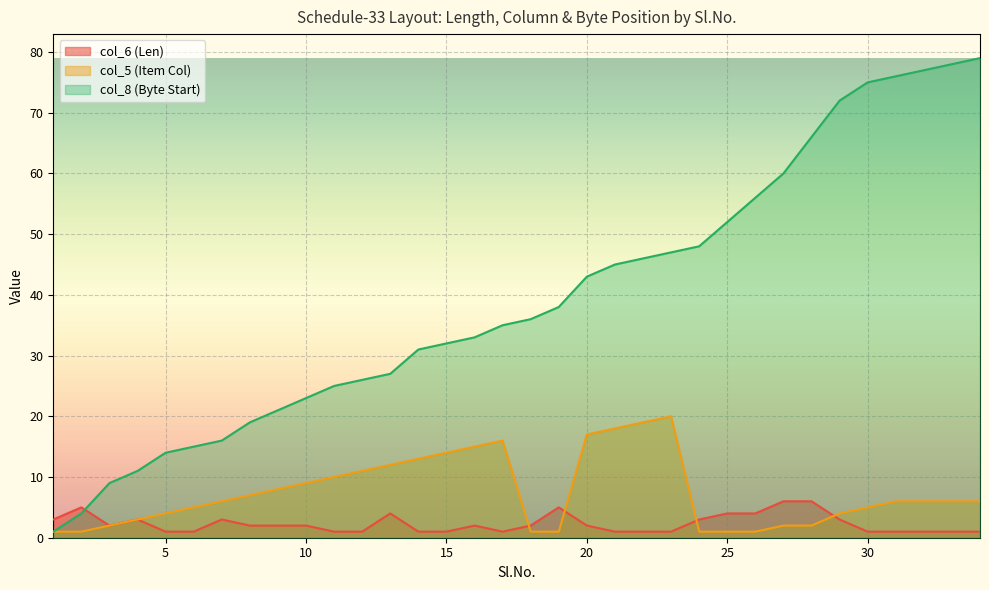

Between 16 and 23, which series saw the biggest shift?

col_8 (Byte Start)